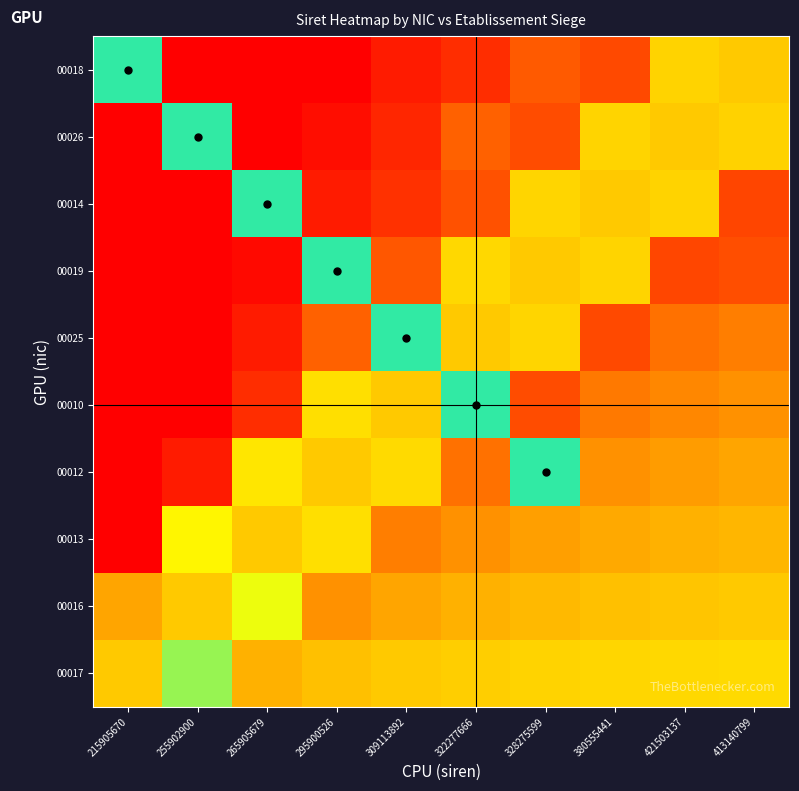

How many distinct data groups are displayed?

10